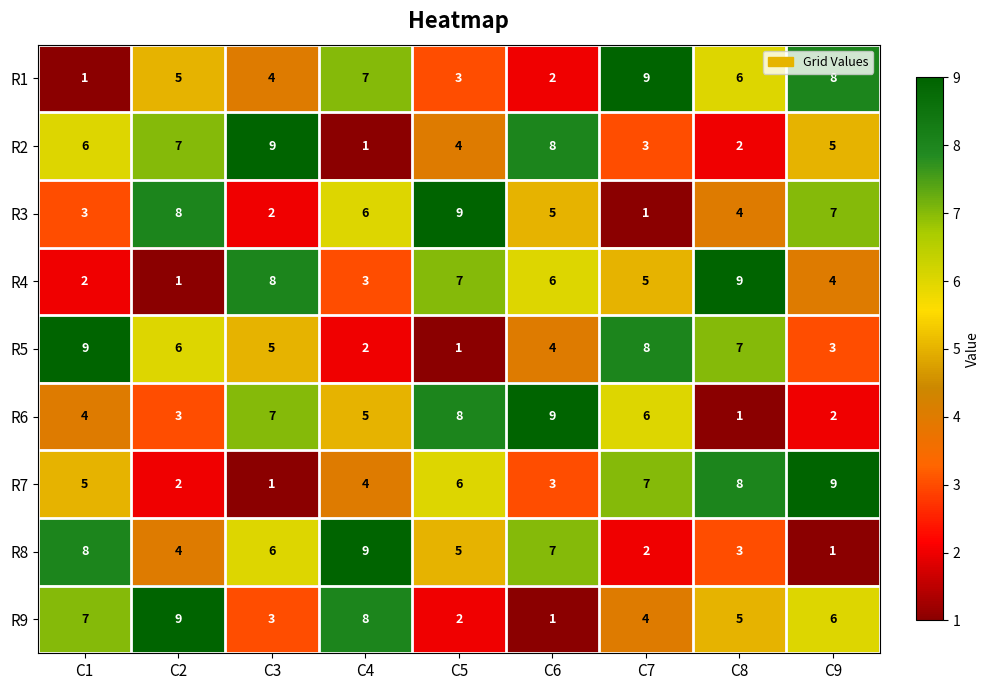

What is the maximum value shown in the chart?

9